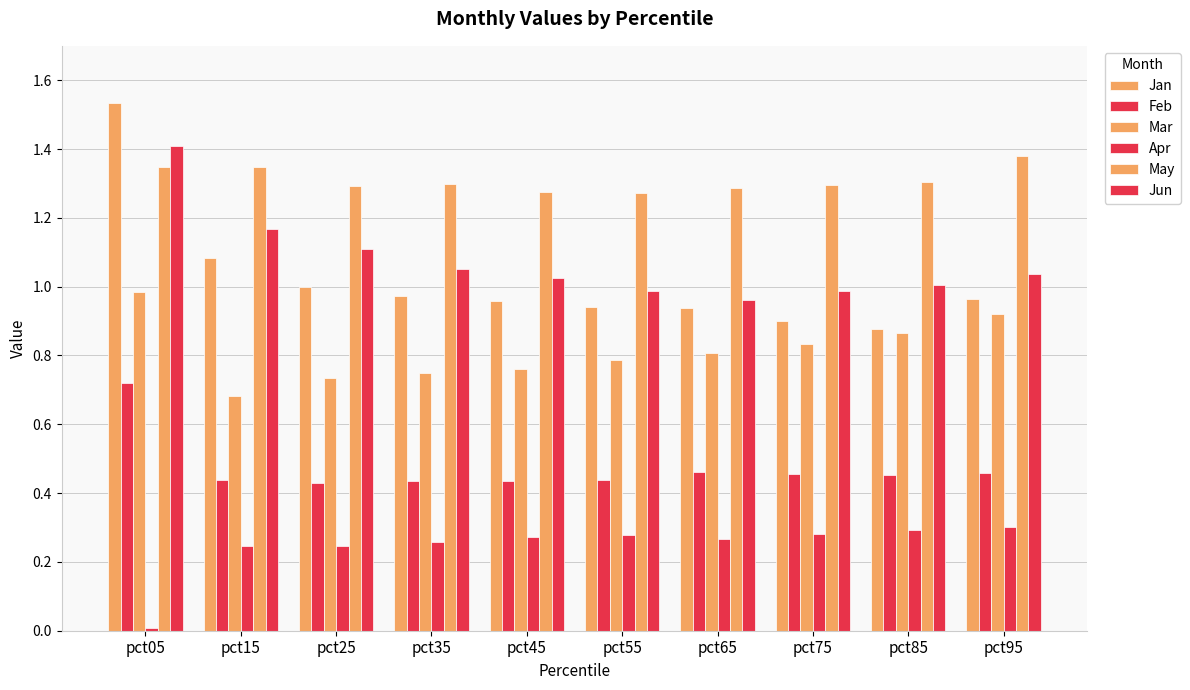

Are the bars grouped side by side (vs. stacked)?

Yes